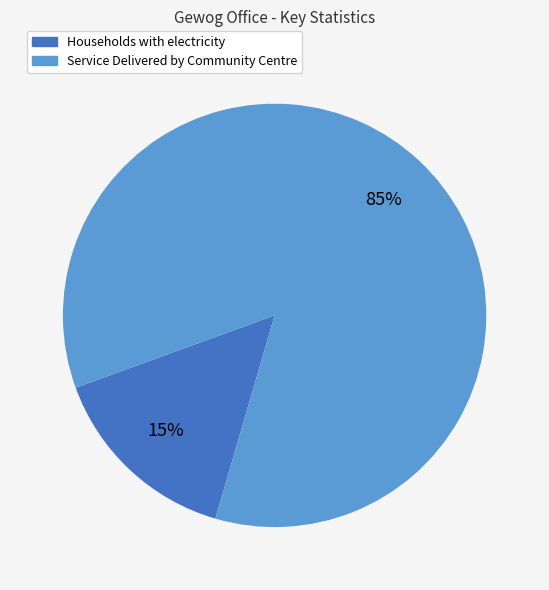

What is the smallest slice in the pie chart?

Households with electricity